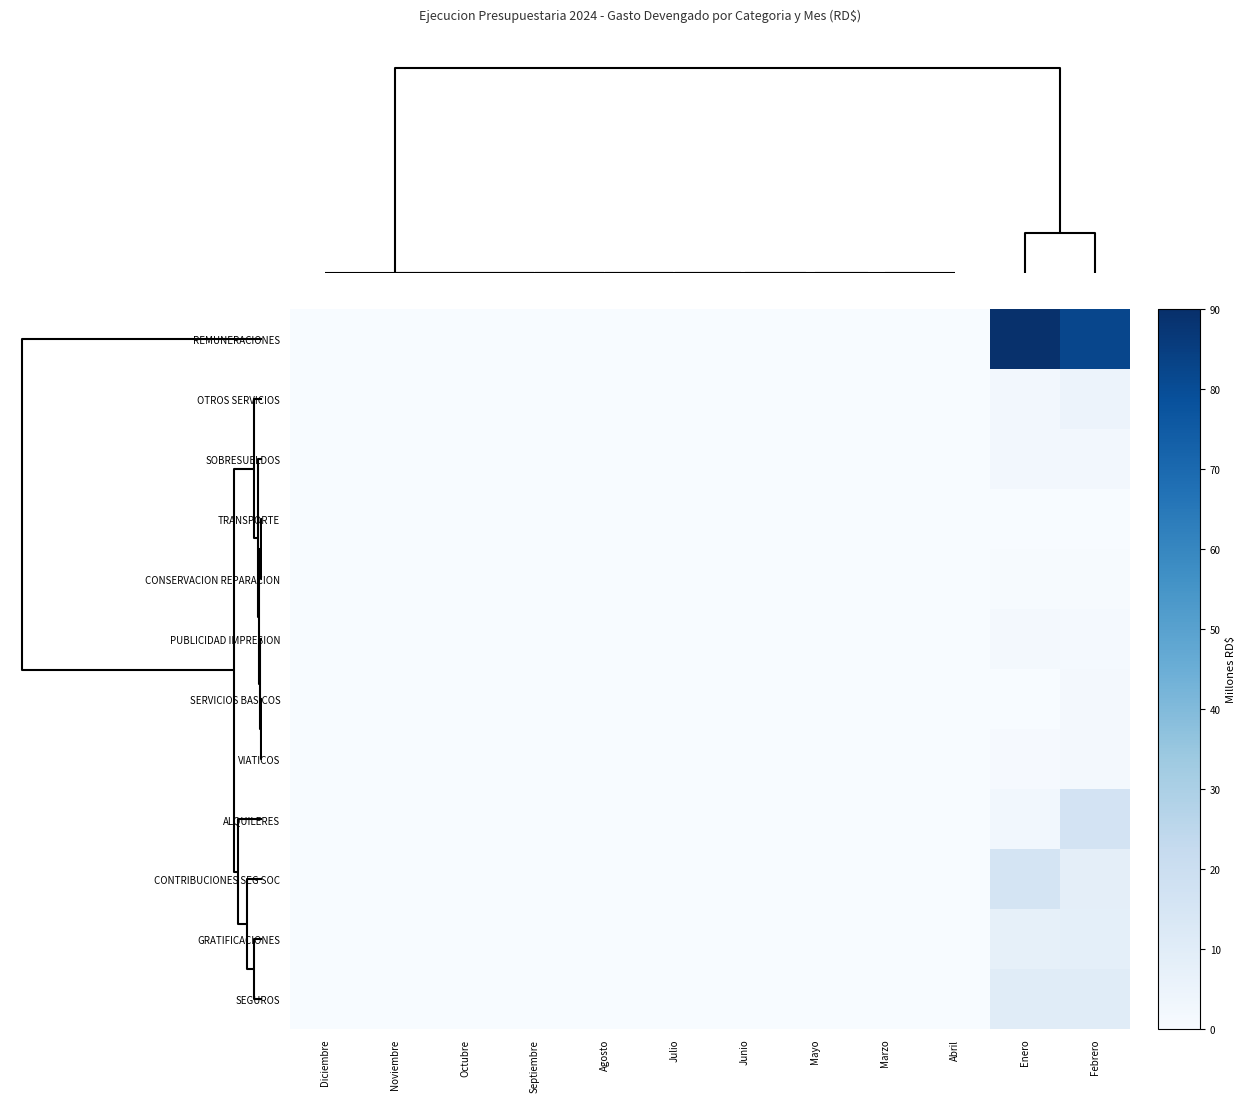

Reading left to right, extract all data points from this chart.

REMUNERACIONES: Diciembre=0.0	Noviembre=0.0	Octubre=0.0	Septiembre=0.0	Agosto=0.0	Julio=0.0	Junio=0.0	Mayo=0.0	Marzo=0.0	Abril=0.0	Enero=89.5	Febrero=82.1
OTROS SERVICIOS: Diciembre=0.0	Noviembre=0.0	Octubre=0.0	Septiembre=0.0	Agosto=0.0	Julio=0.0	Junio=0.0	Mayo=0.0	Marzo=0.0	Abril=0.0	Enero=2.2	Febrero=5.0
SOBRESUELDOS: Diciembre=0.0	Noviembre=0.0	Octubre=0.0	Septiembre=0.0	Agosto=0.0	Julio=0.0	Junio=0.0	Mayo=0.0	Marzo=0.0	Abril=0.0	Enero=2.3	Febrero=2.2
TRANSPORTE: Diciembre=0.0	Noviembre=0.0	Octubre=0.0	Septiembre=0.0	Agosto=0.0	Julio=0.0	Junio=0.0	Mayo=0.0	Marzo=0.0	Abril=0.0	Enero=0.0	Febrero=0.1
CONSERVACION REPARACION: Diciembre=0.0	Noviembre=0.0	Octubre=0.0	Septiembre=0.0	Agosto=0.0	Julio=0.0	Junio=0.0	Mayo=0.0	Marzo=0.0	Abril=0.0	Enero=0.5	Febrero=0.4
PUBLICIDAD IMPRESION: Diciembre=0.0	Noviembre=0.0	Octubre=0.0	Septiembre=0.0	Agosto=0.0	Julio=0.0	Junio=0.0	Mayo=0.0	Marzo=0.0	Abril=0.0	Enero=1.4	Febrero=1.2
SERVICIOS BASICOS: Diciembre=0.0	Noviembre=0.0	Octubre=0.0	Septiembre=0.0	Agosto=0.0	Julio=0.0	Junio=0.0	Mayo=0.0	Marzo=0.0	Abril=0.0	Enero=0.3	Febrero=1.8
VIATICOS: Diciembre=0.0	Noviembre=0.0	Octubre=0.0	Septiembre=0.0	Agosto=0.0	Julio=0.0	Junio=0.0	Mayo=0.0	Marzo=0.0	Abril=0.0	Enero=0.8	Febrero=1.9
ALQUILERES: Diciembre=0.0	Noviembre=0.0	Octubre=0.0	Septiembre=0.0	Agosto=0.0	Julio=0.0	Junio=0.0	Mayo=0.0	Marzo=0.0	Abril=0.0	Enero=2.6	Febrero=16.2
CONTRIBUCIONES SEG SOC: Diciembre=0.0	Noviembre=0.0	Octubre=0.0	Septiembre=0.0	Agosto=0.0	Julio=0.0	Junio=0.0	Mayo=0.0	Marzo=0.0	Abril=0.0	Enero=16.1	Febrero=8.5
GRATIFICACIONES: Diciembre=0.0	Noviembre=0.0	Octubre=0.0	Septiembre=0.0	Agosto=0.0	Julio=0.0	Junio=0.0	Mayo=0.0	Marzo=0.0	Abril=0.0	Enero=7.6	Febrero=8.3
SEGUROS: Diciembre=0.0	Noviembre=0.0	Octubre=0.0	Septiembre=0.0	Agosto=0.0	Julio=0.0	Junio=0.0	Mayo=0.0	Marzo=0.0	Abril=0.0	Enero=10.5	Febrero=10.5